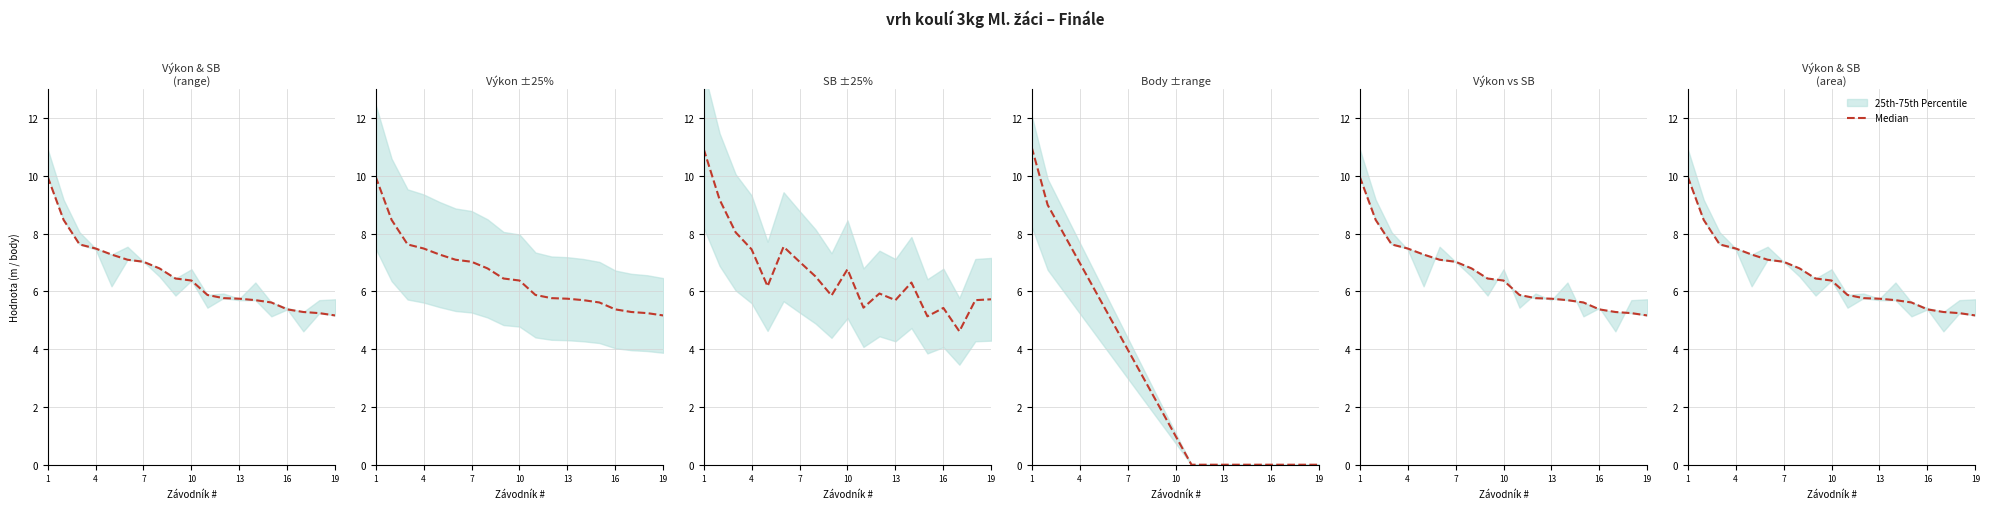

What is the difference between the maximum and minimum values?

4.8